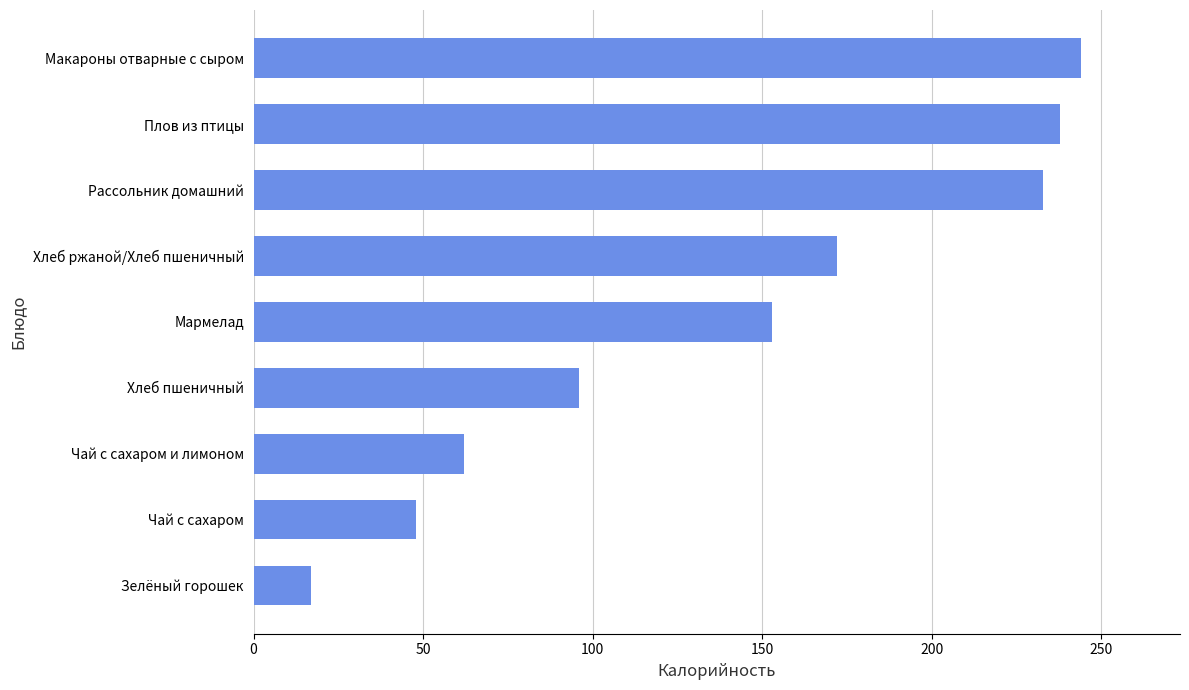

How many values are below 153?

4